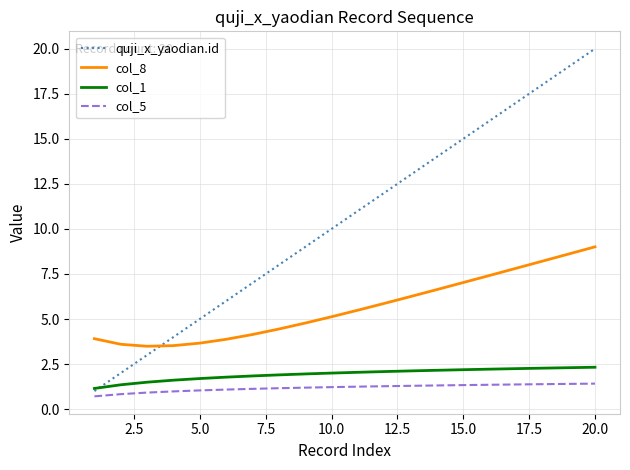

How many categories are shown in the chart?

20